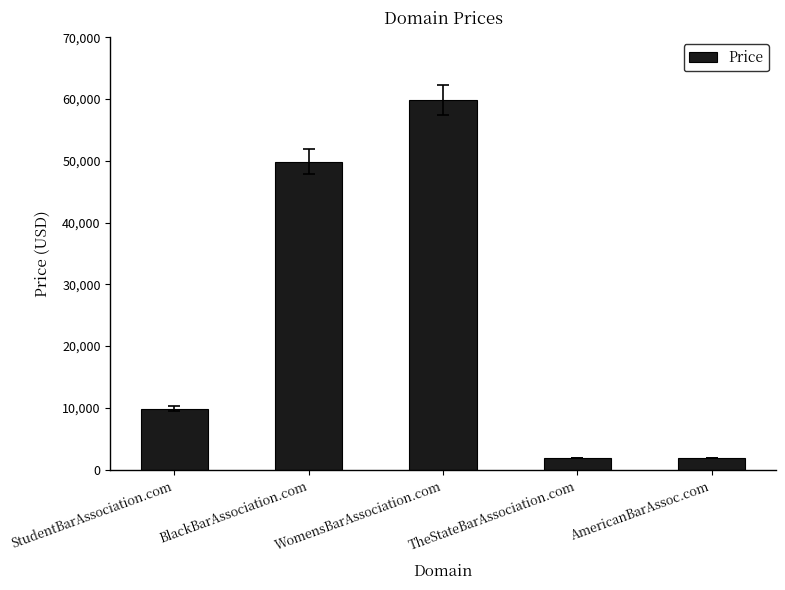

What is the maximum value shown in the chart?

59888